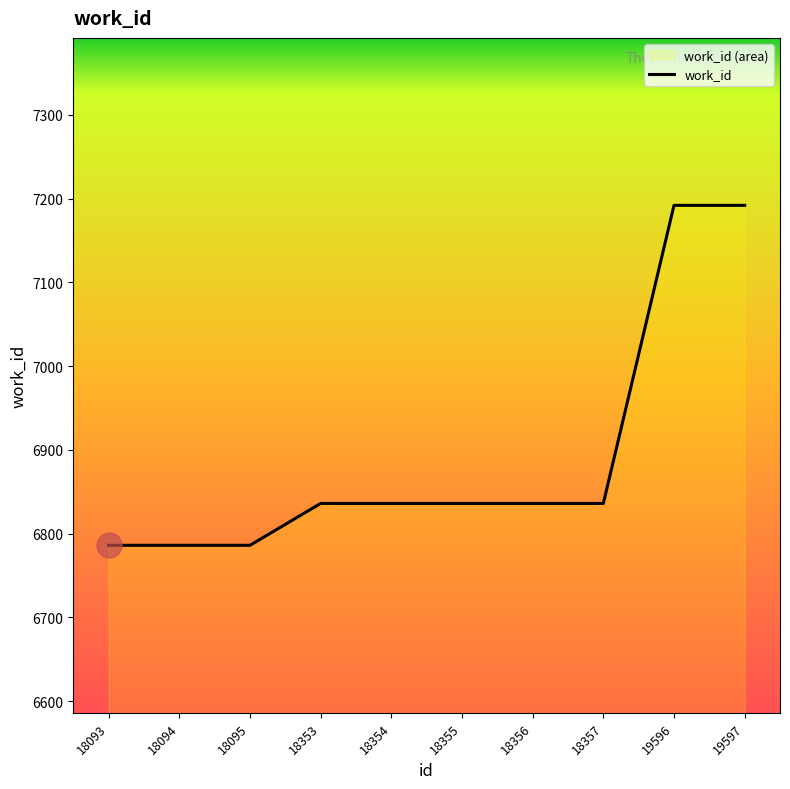

What is the maximum value shown in the chart?

7192